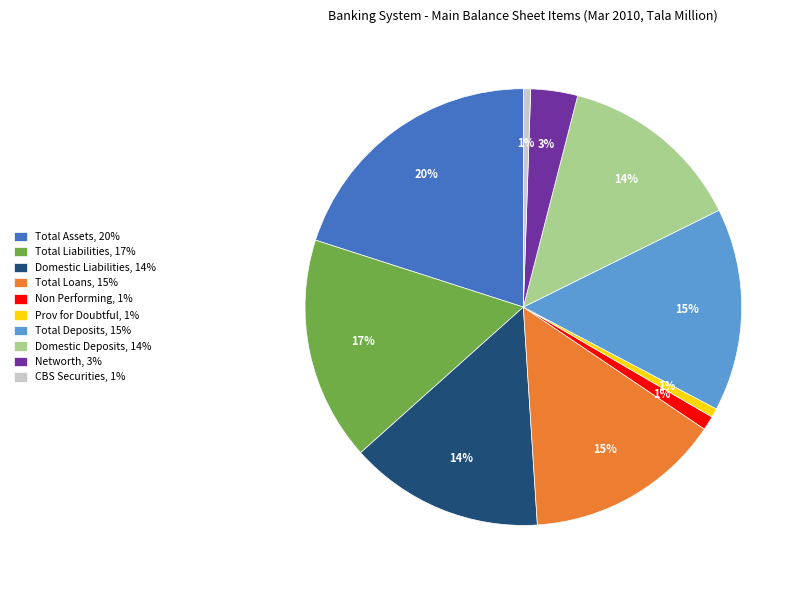

To the nearest percent, what portion does Total Deposits represent?

15%